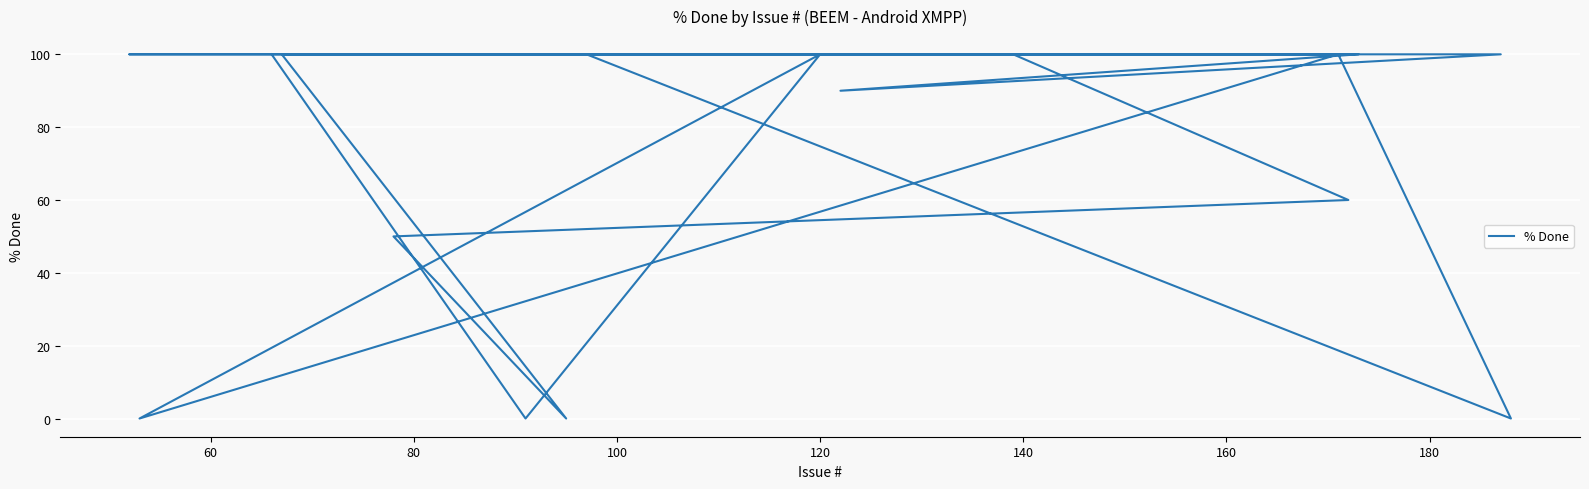

How many lines are shown in the chart?

1